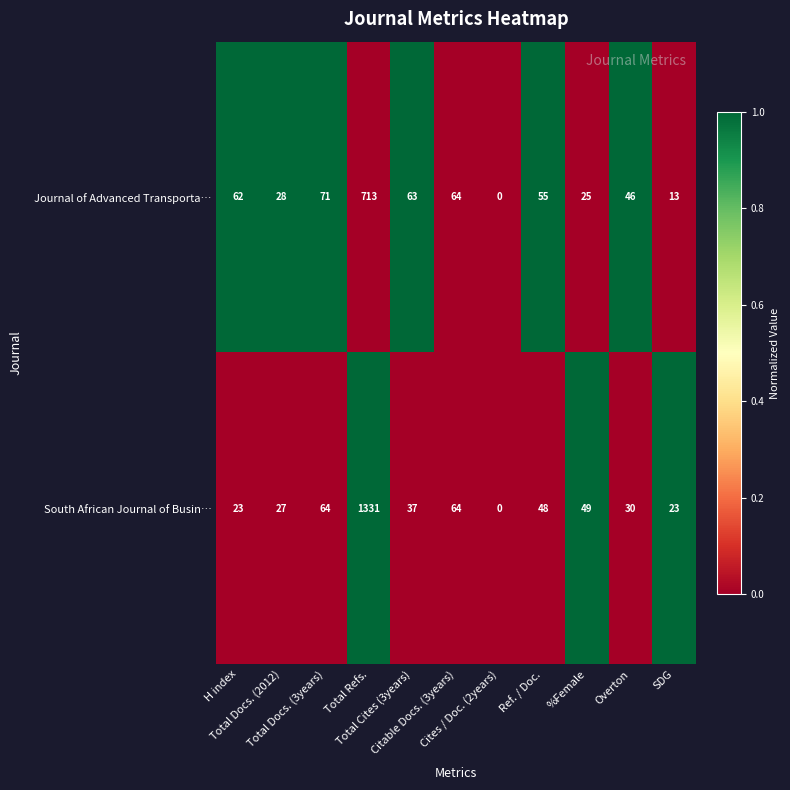

Which series has the largest range (max minus min)?

South African Journal of Busin…